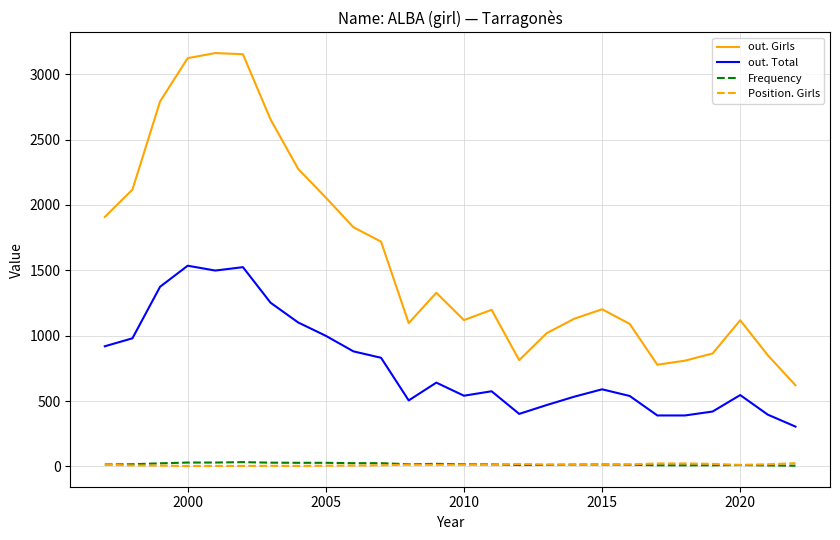

True or false: out. Girls and Position. Girls intersect in this chart.

False